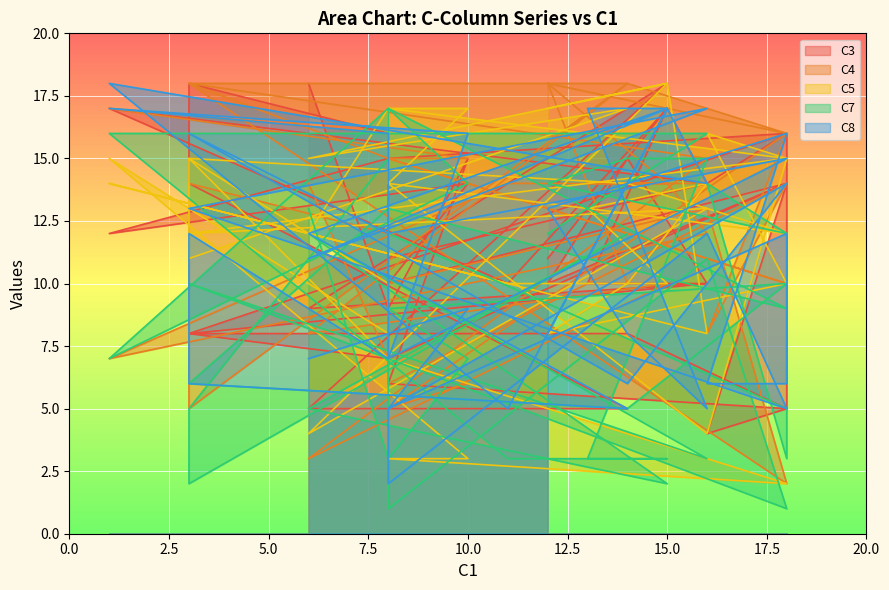

Between 10 and 39, which series saw the biggest shift?

C4